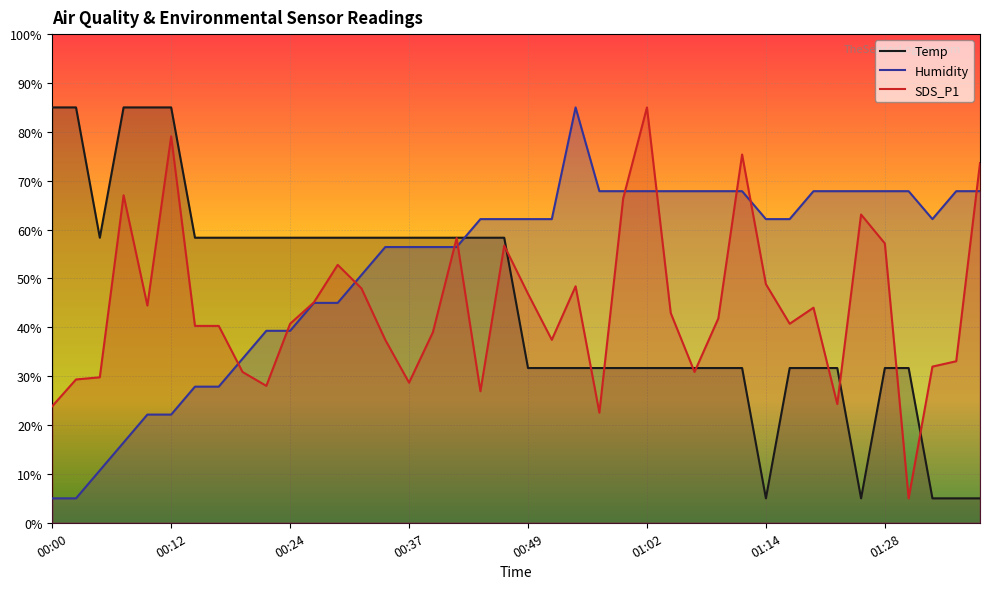

What value does the SDS_P1 series have at 00:57?

22.5